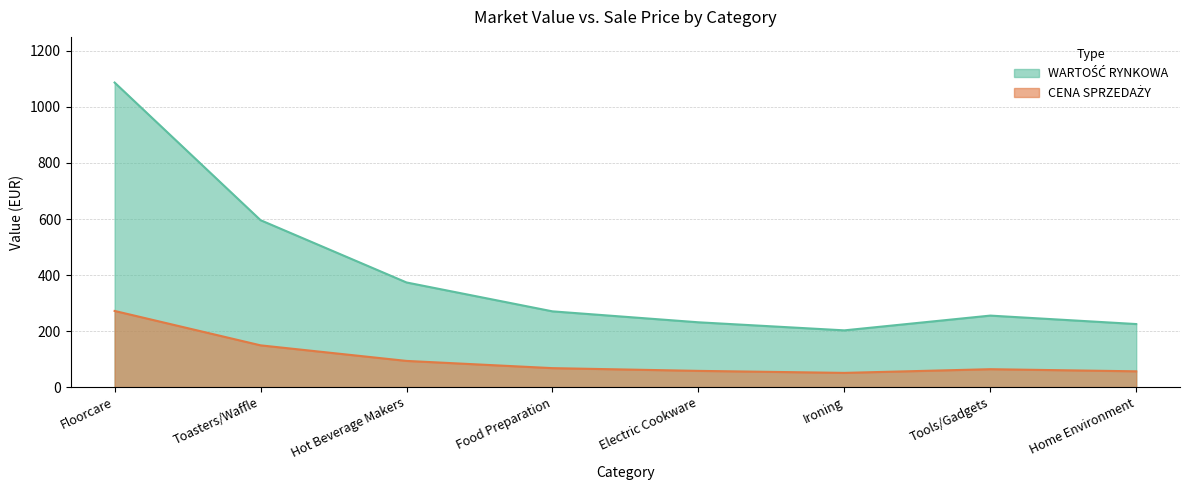

True or false: WARTOŚĆ RYNKOWA and CENA SPRZEDAŻY cross at least once.

False